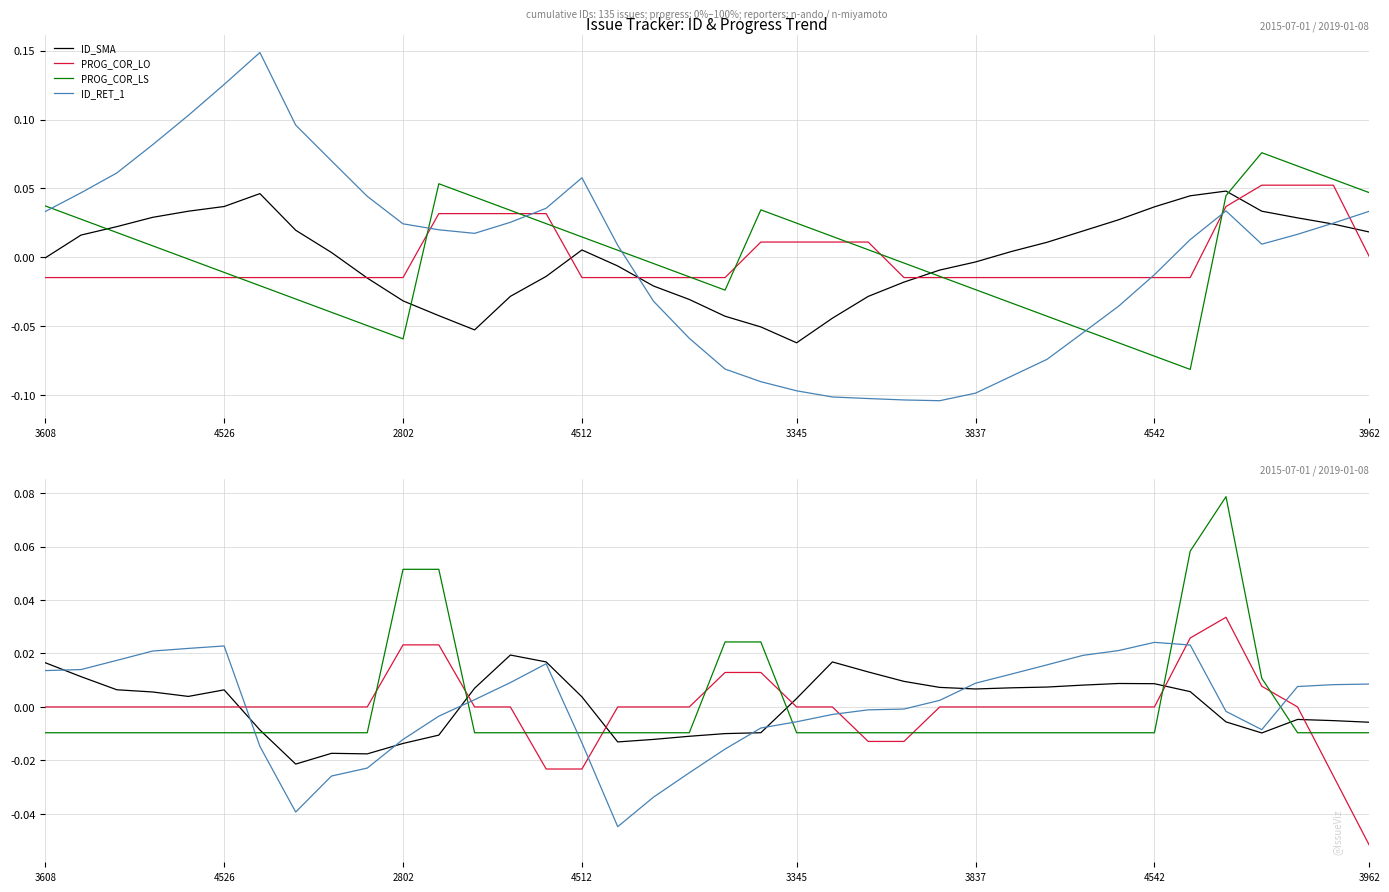

How many times do ID_SMA and ID_RET_1 cross each other?

7